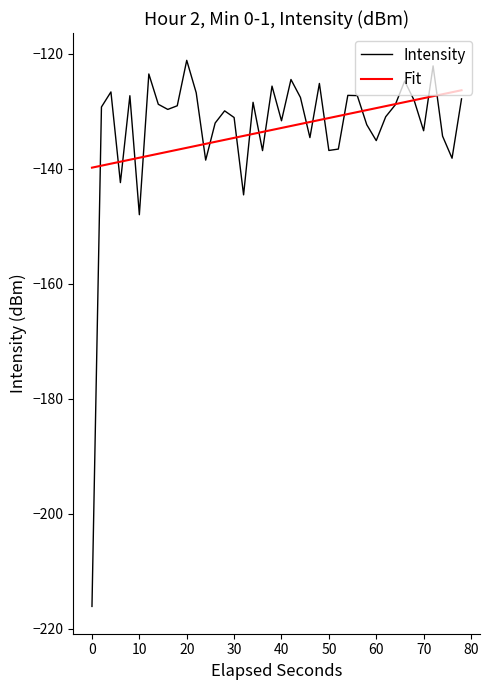

What is the average value of the Intensity series?

-133.1